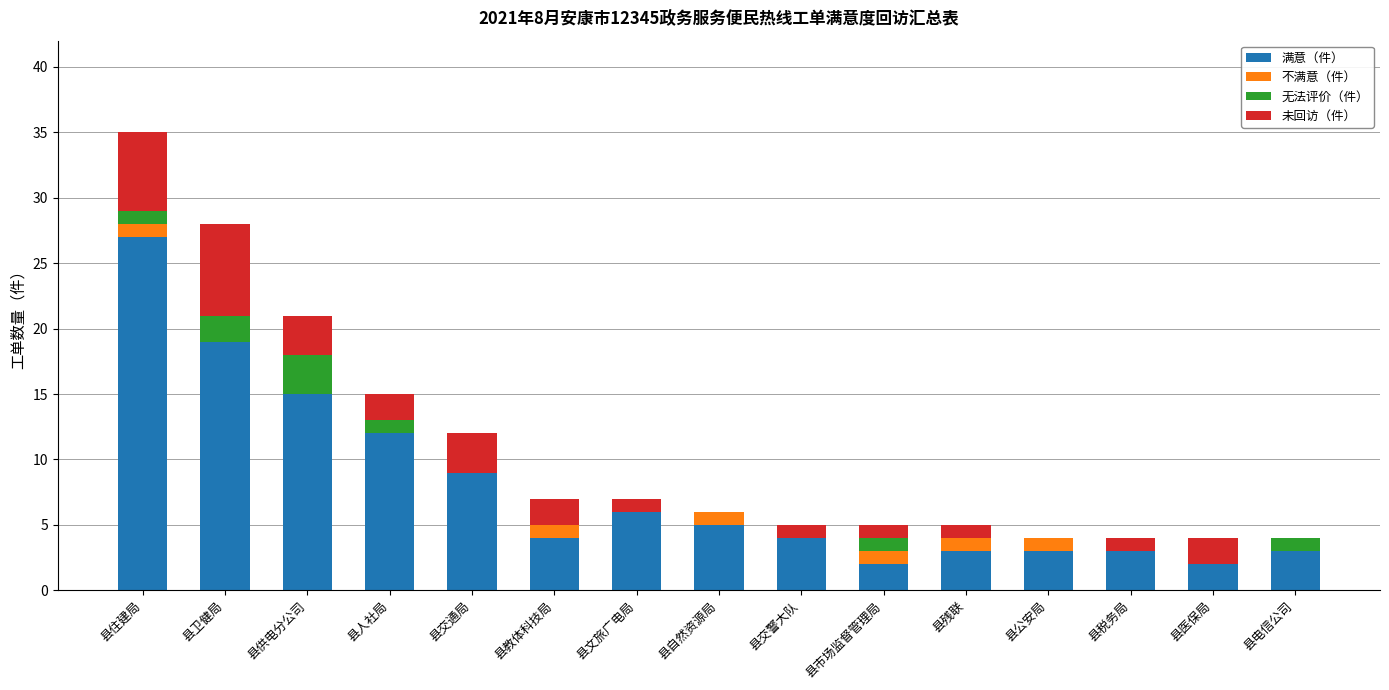

At which category is the sum across all series the highest?

县住建局